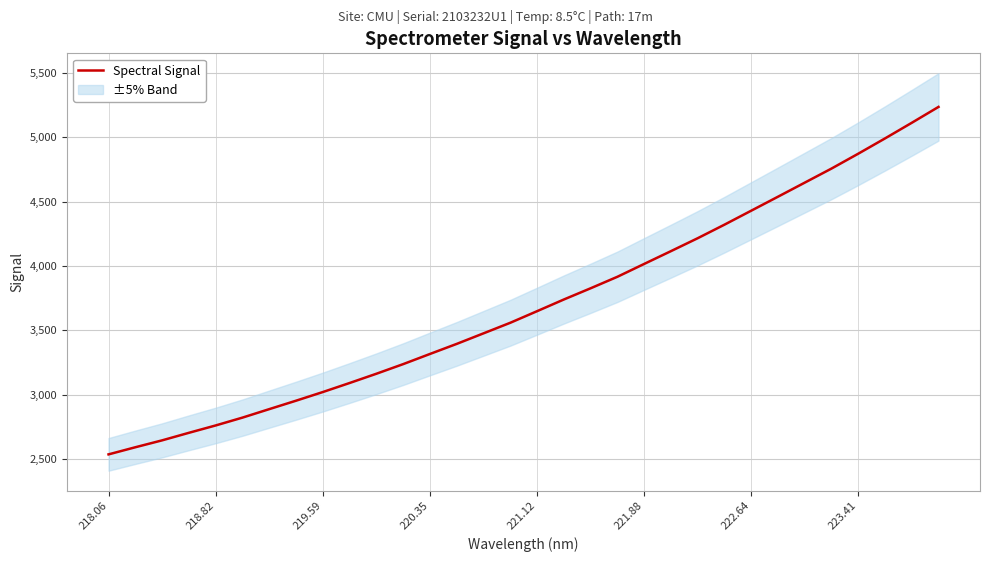

What is the highest value of the Spectral Signal series?

5235.6